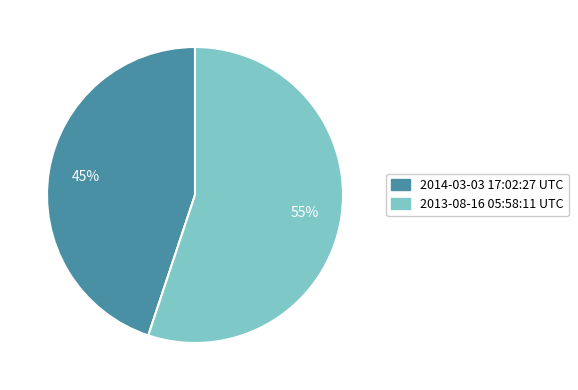

Is it true that 2013-08-16 05:58:11 UTC is 55% of the pie?

True